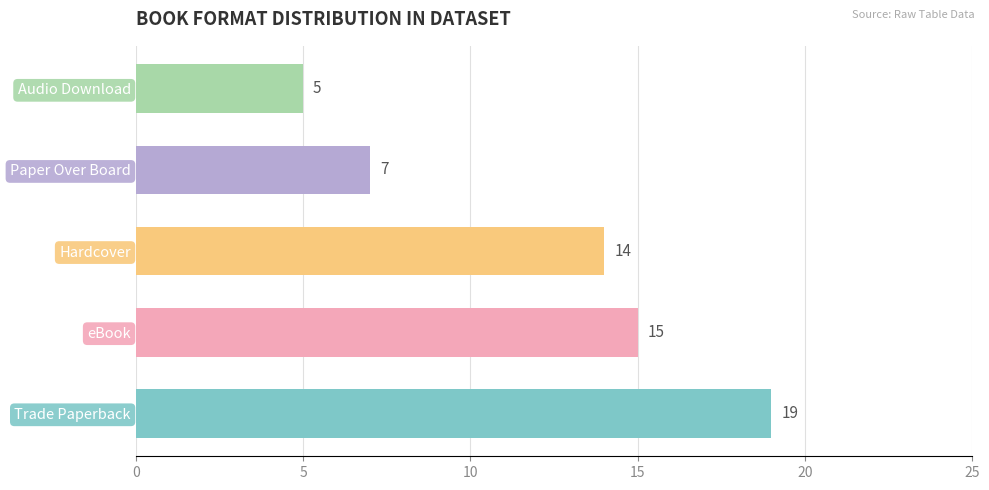

Is it true that the value at eBook is 9?

False